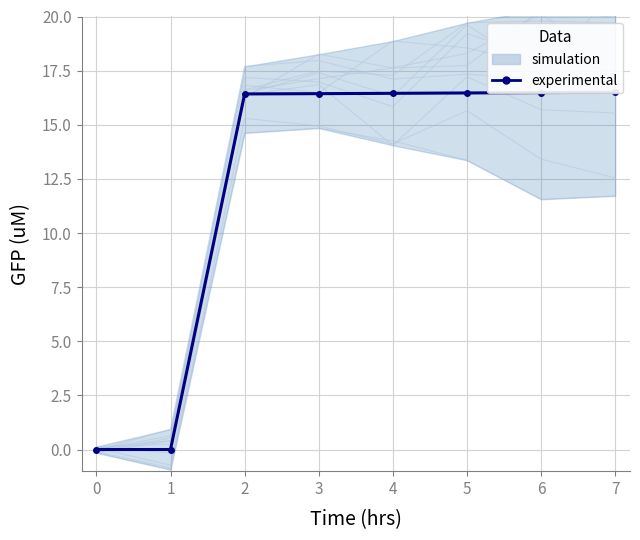

Which has a higher value, 6 or 0?

6